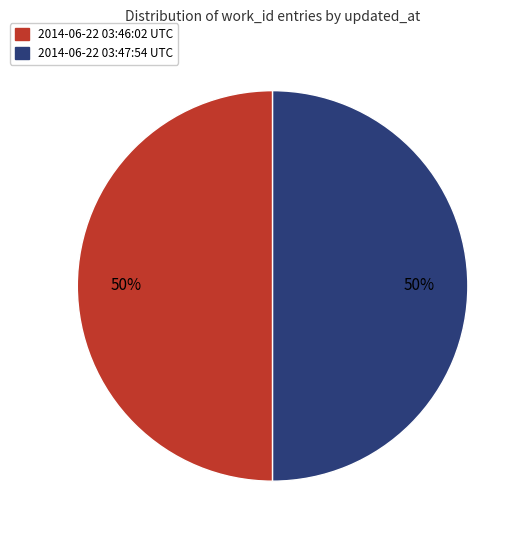

How many segments does this pie chart have?

2